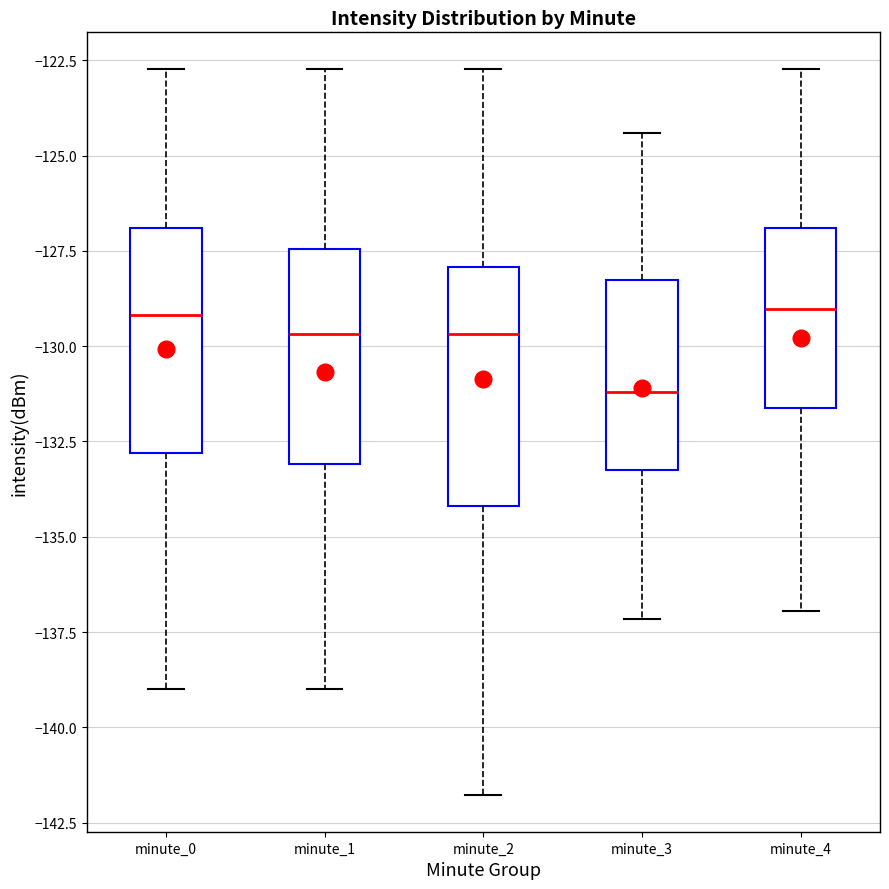

Reading left to right, read every box against the y-axis: the position of its median line, the range the box covers, and the ends of its whiskers. The values are not printed on the chart, so give them approximately, as read against the axis.

minute_0: median -129.0, box -133.0 to -127.0, whiskers -139.0 to -122.5
minute_1: median -129.5, box -133.0 to -127.5, whiskers -139.0 to -122.5
minute_2: median -129.5, box -134.0 to -128.0, whiskers -142.0 to -122.5
minute_3: median -131.0, box -133.5 to -128.5, whiskers -137.0 to -124.5
minute_4: median -129.0, box -131.5 to -127.0, whiskers -137.0 to -122.5